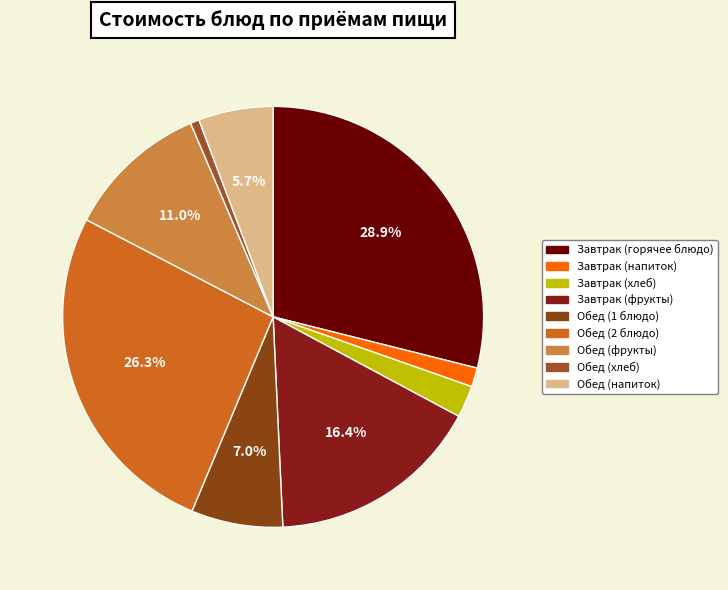

How many slices are in this pie chart?

9